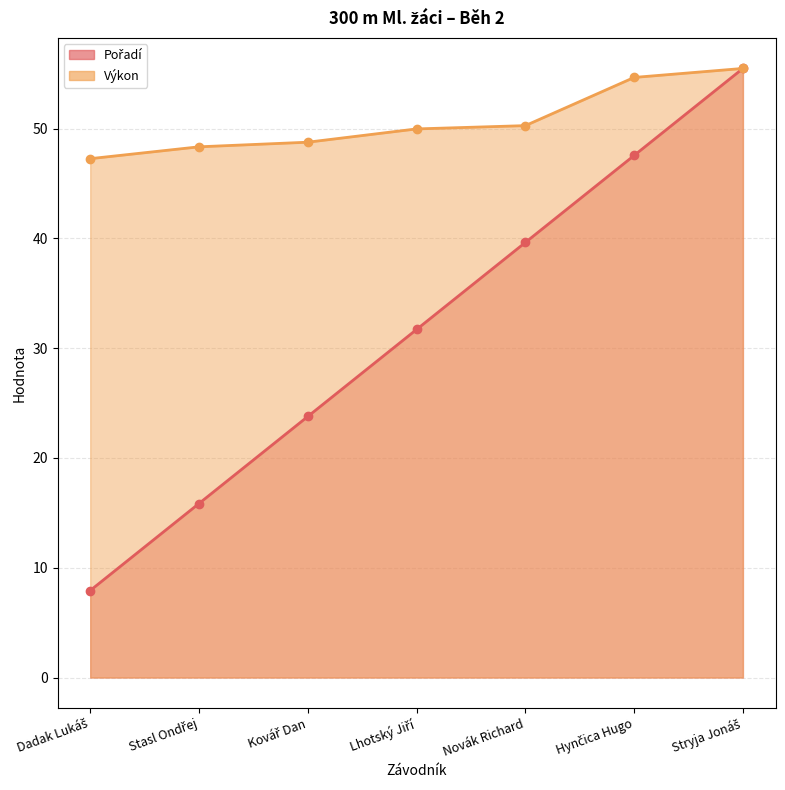

At Lhotský Jiří, list the series in order from largest to smallest.

Výkon, Pořadí